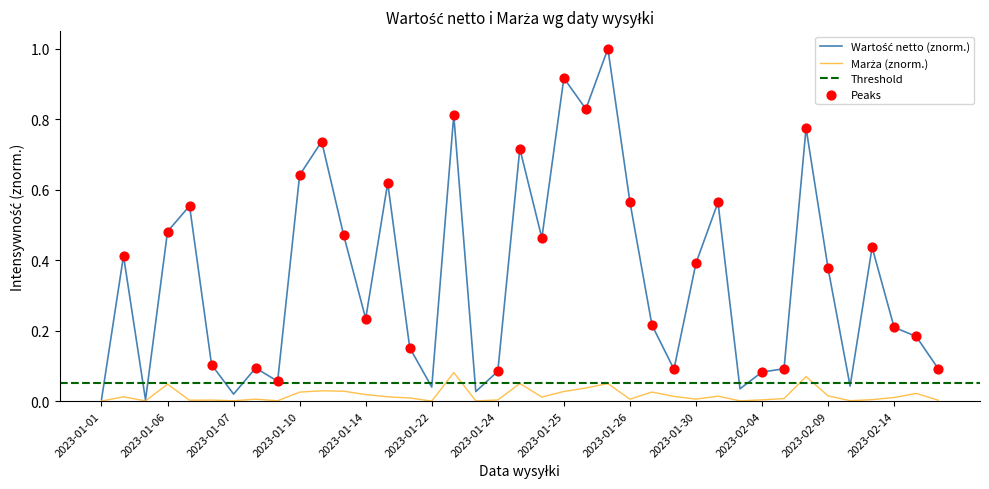

Which series reaches the maximum Y coordinate?

Wartość netto